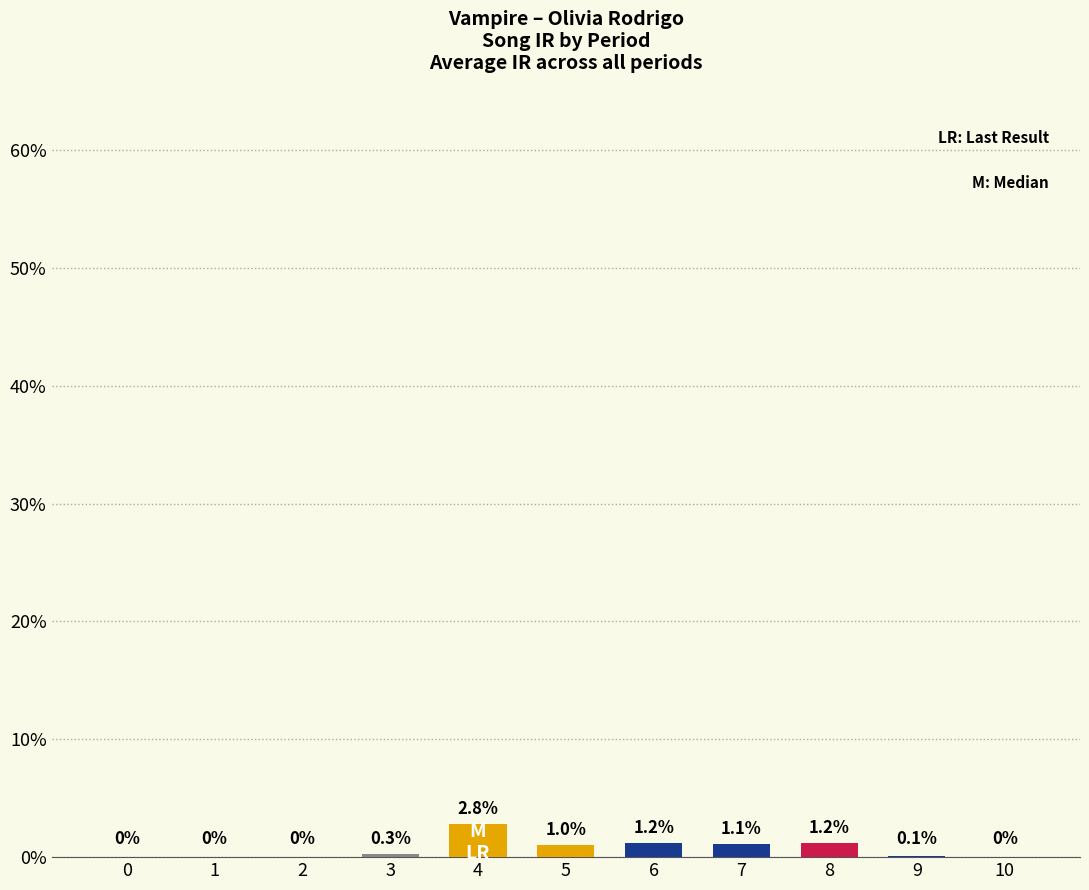

Which category has the highest value across all series?

4